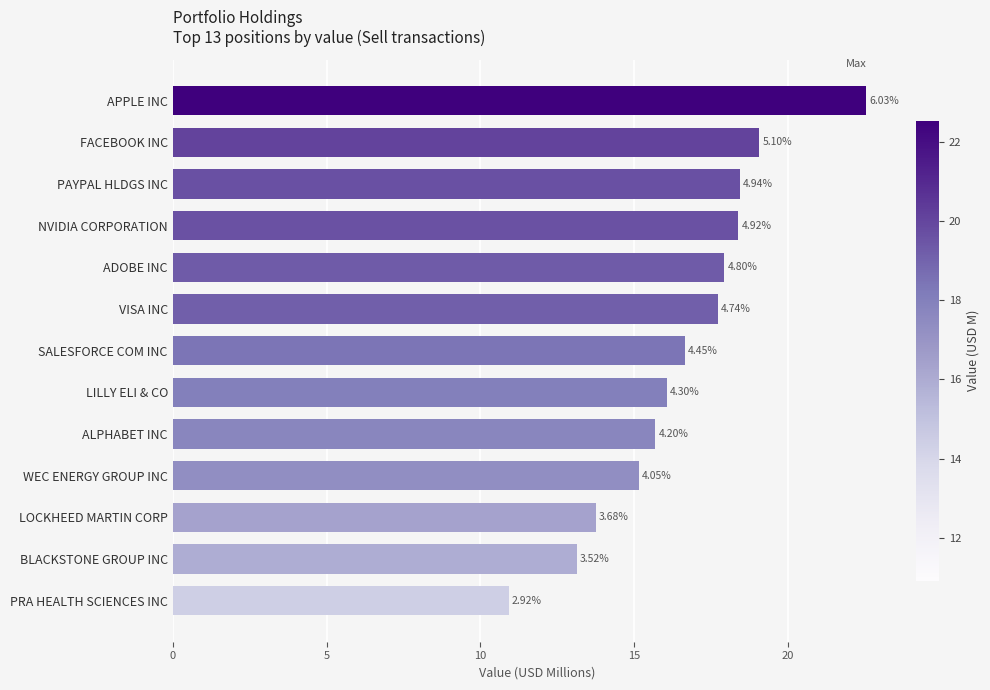

Are the bars grouped side by side (vs. stacked)?

No